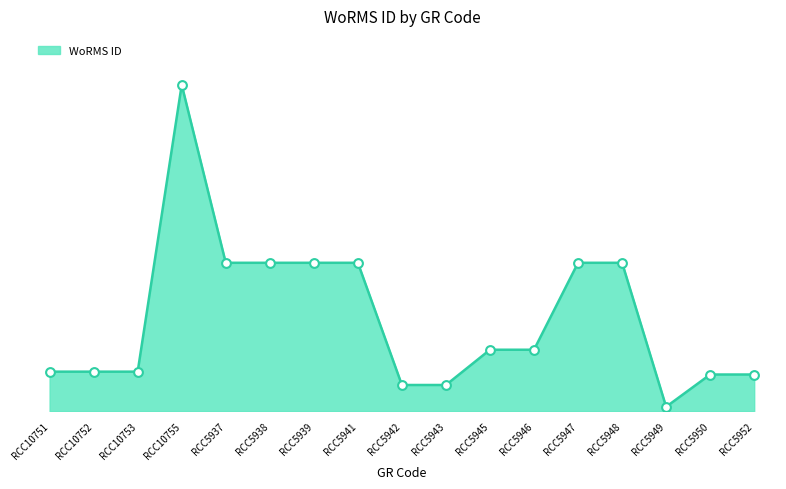

Which series has the widest spread of Y values?

WoRMS ID line